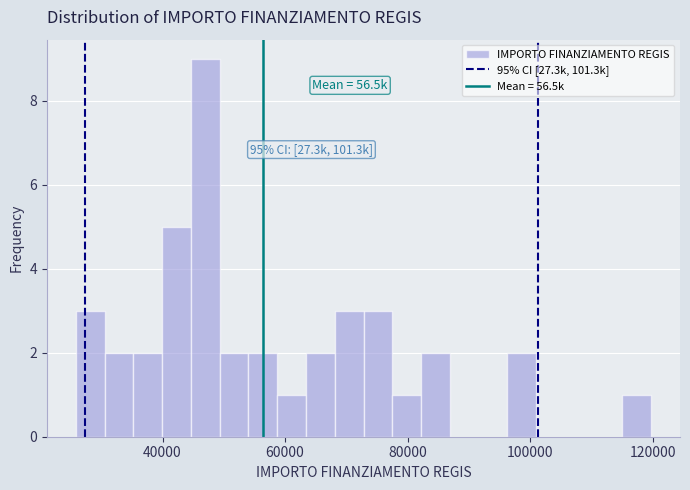

Read against the x-axis, roughly where is the centre of the tallest bar?

46000